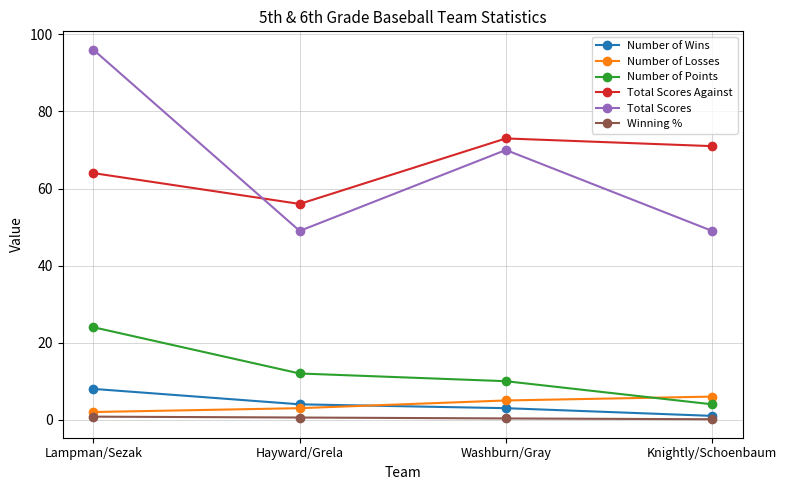

Count the Total Scores values in the range 49 to 96.

4